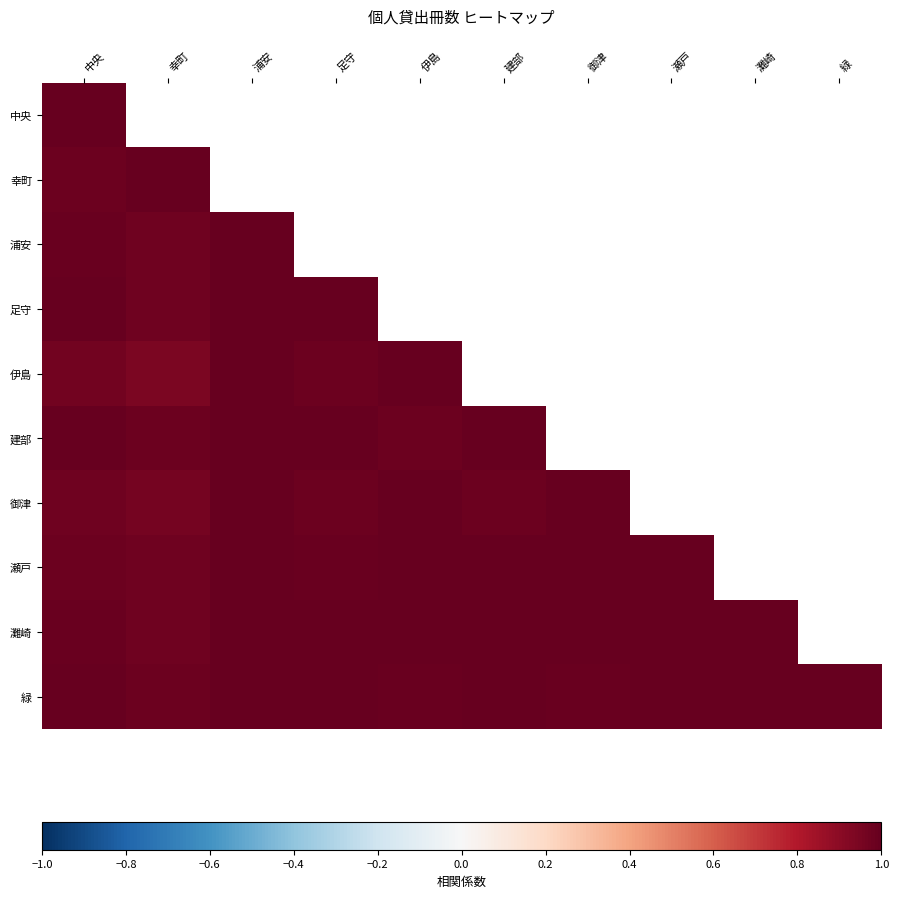

Count the number of categories in the chart.

10